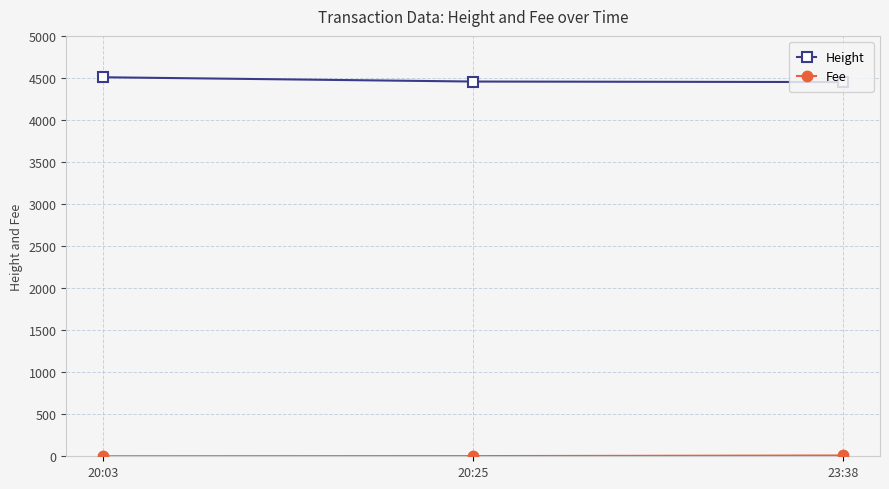

What is the maximum value shown in the chart?

4508.0